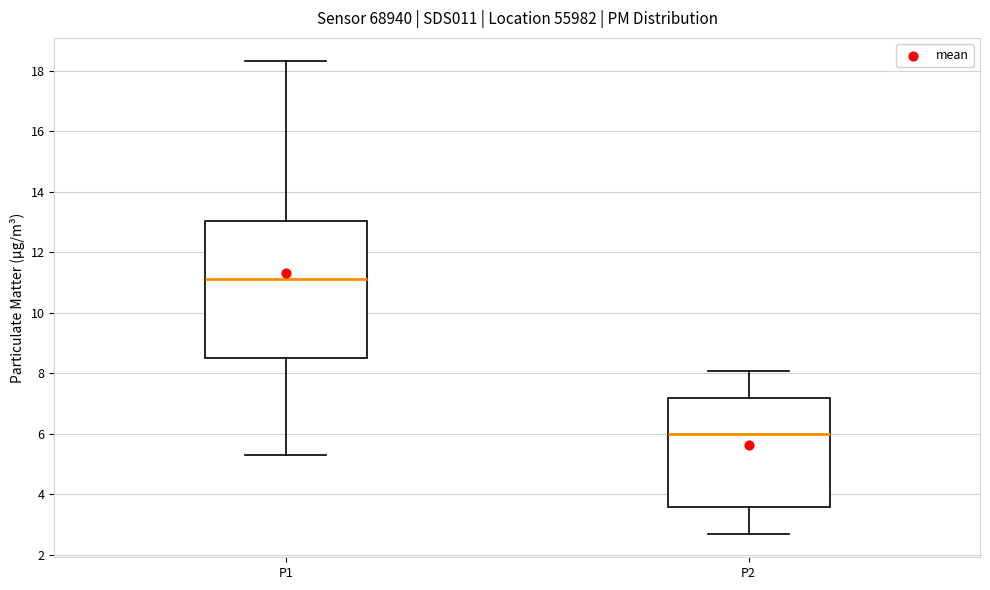

Reading left to right, read every box against the y-axis: the position of its median line, the range the box covers, and the ends of its whiskers. The values are not printed on the chart, so give them approximately, as read against the axis.

P1: median 11.2, box 8.4 to 13.0, whiskers 5.4 to 18.4
P2: median 6.0, box 3.6 to 7.2, whiskers 2.8 to 8.0